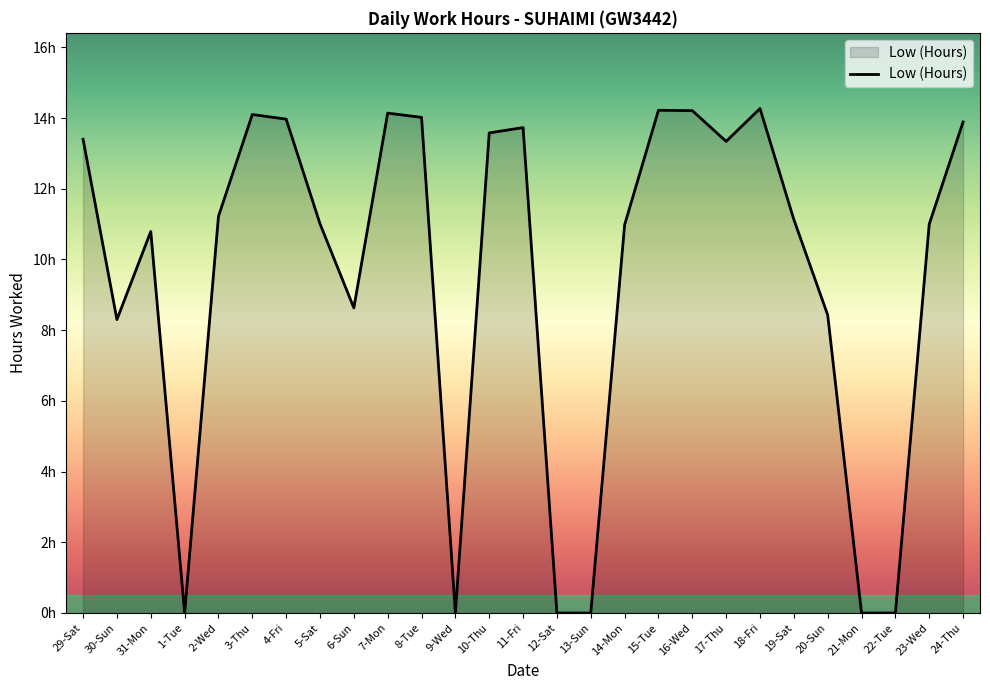

Does the chart display data point markers on the line(s)?

No